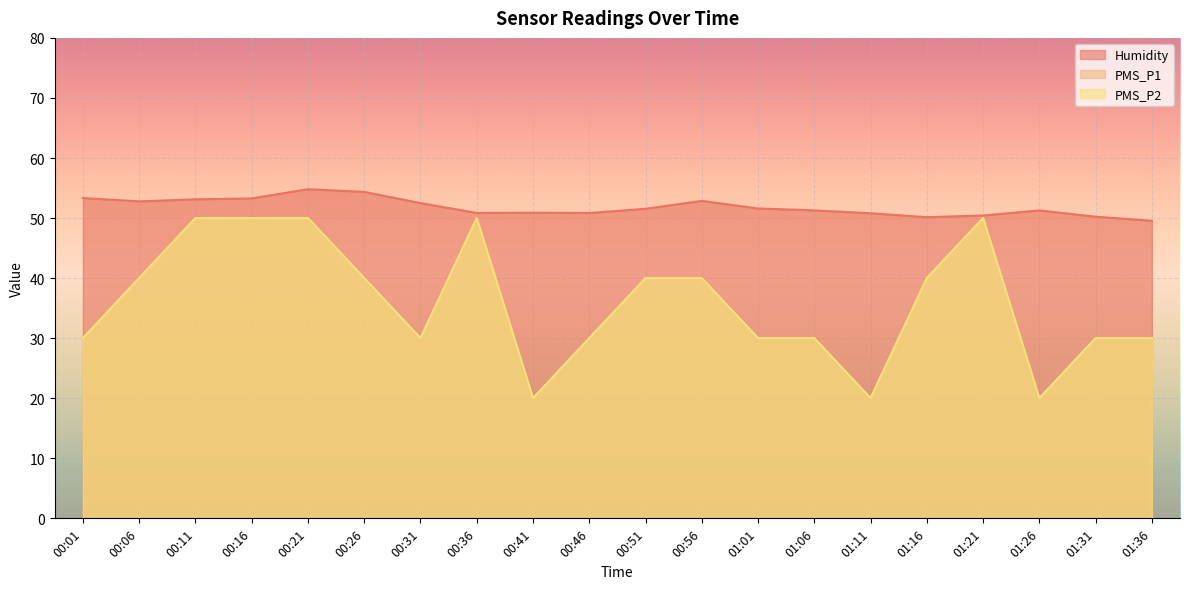

Count the PMS_P2 values in the range 30 to 50.

17